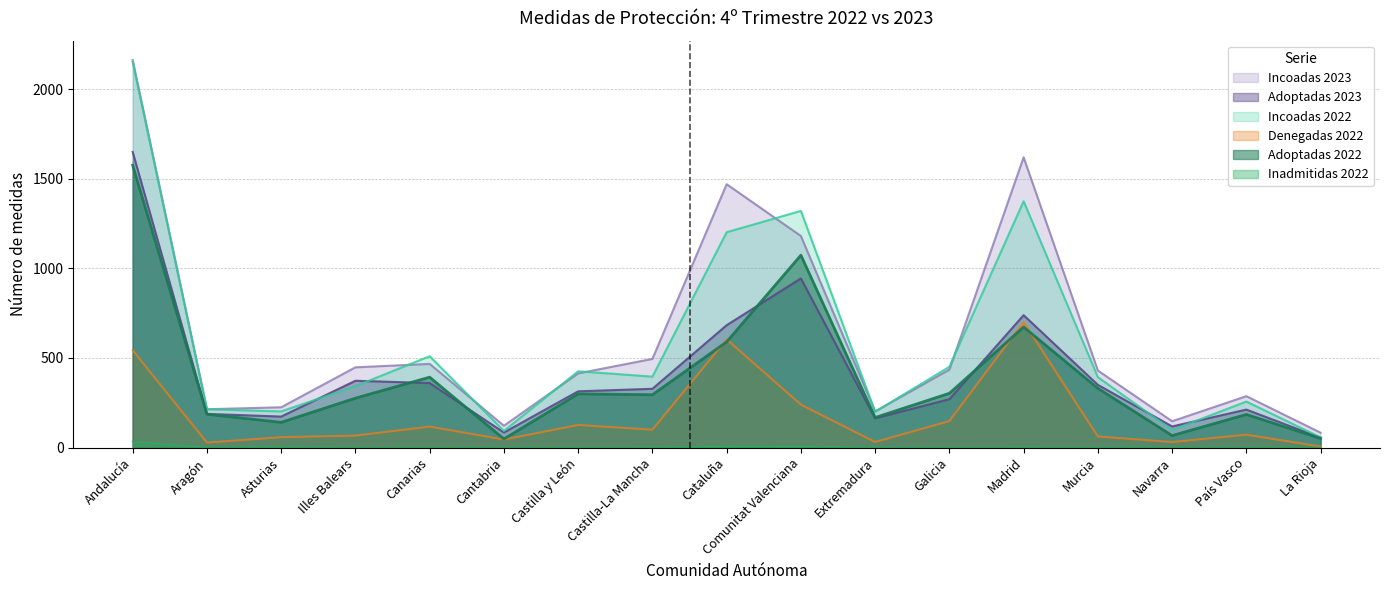

How many interior local valleys does the Incoadas 2022 series have?

5